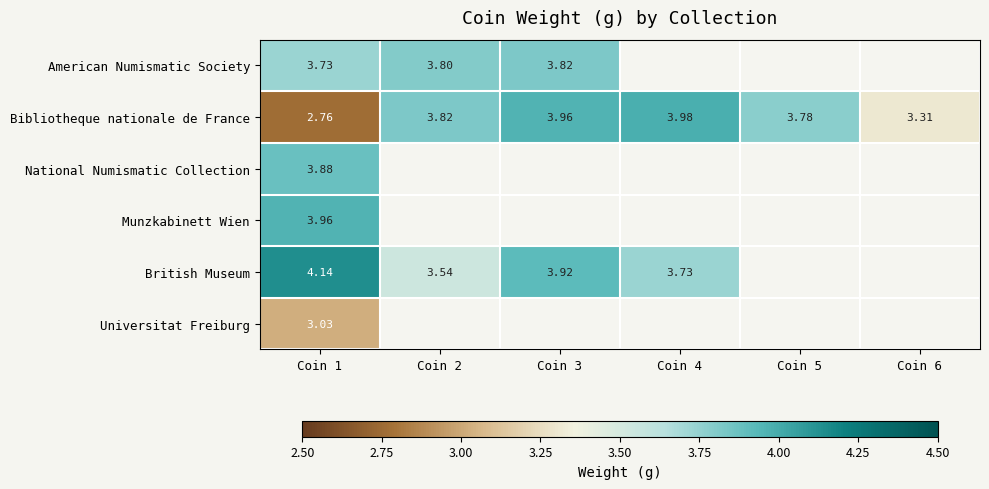

What value does the Munzkabinett Wien series have at Coin 1?

4.0